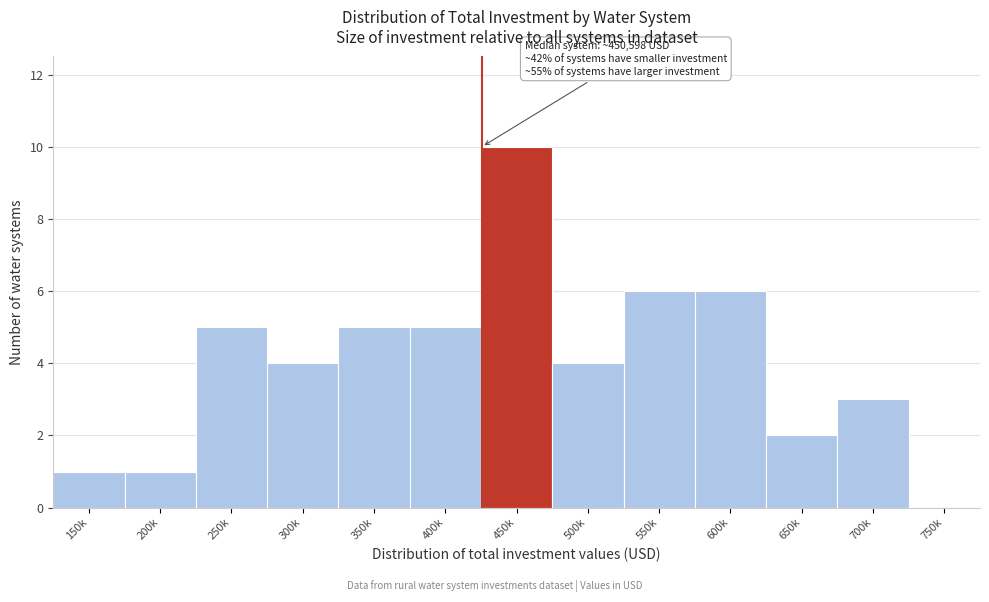

Reading left to right, list all the values displayed in this chart.

150k=1	200k=1	250k=5	300k=4	350k=5	400k=5	450k=10	500k=4	550k=6	600k=6	650k=2	700k=3	750k=0